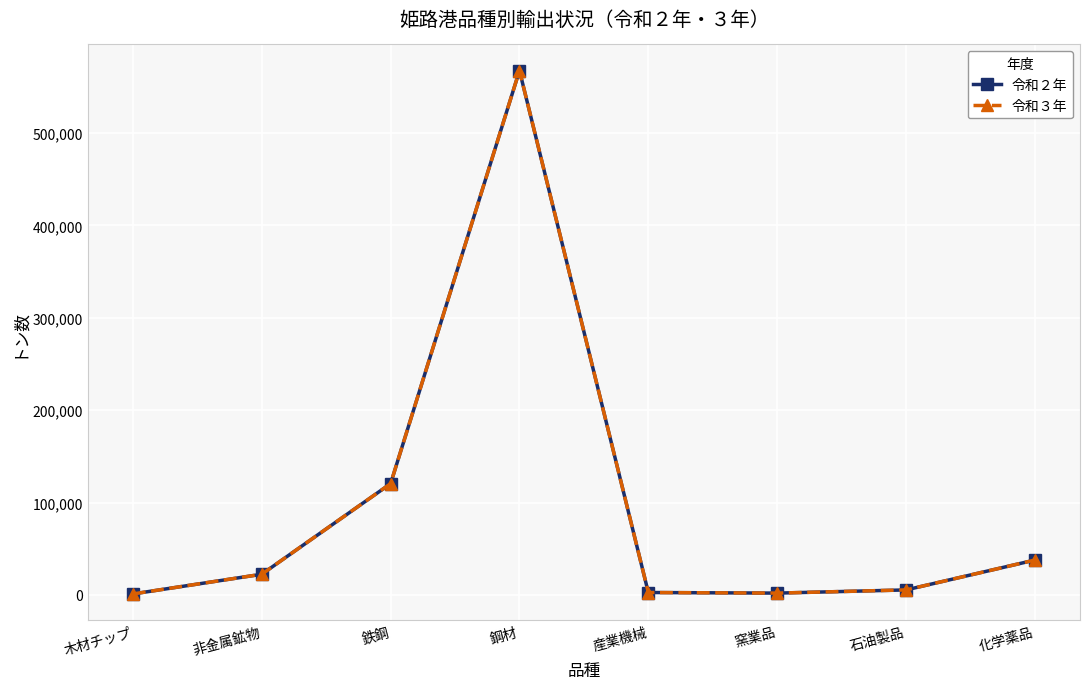

True or false: 令和２年 has a value of 120507 at 鉄鋼.

True